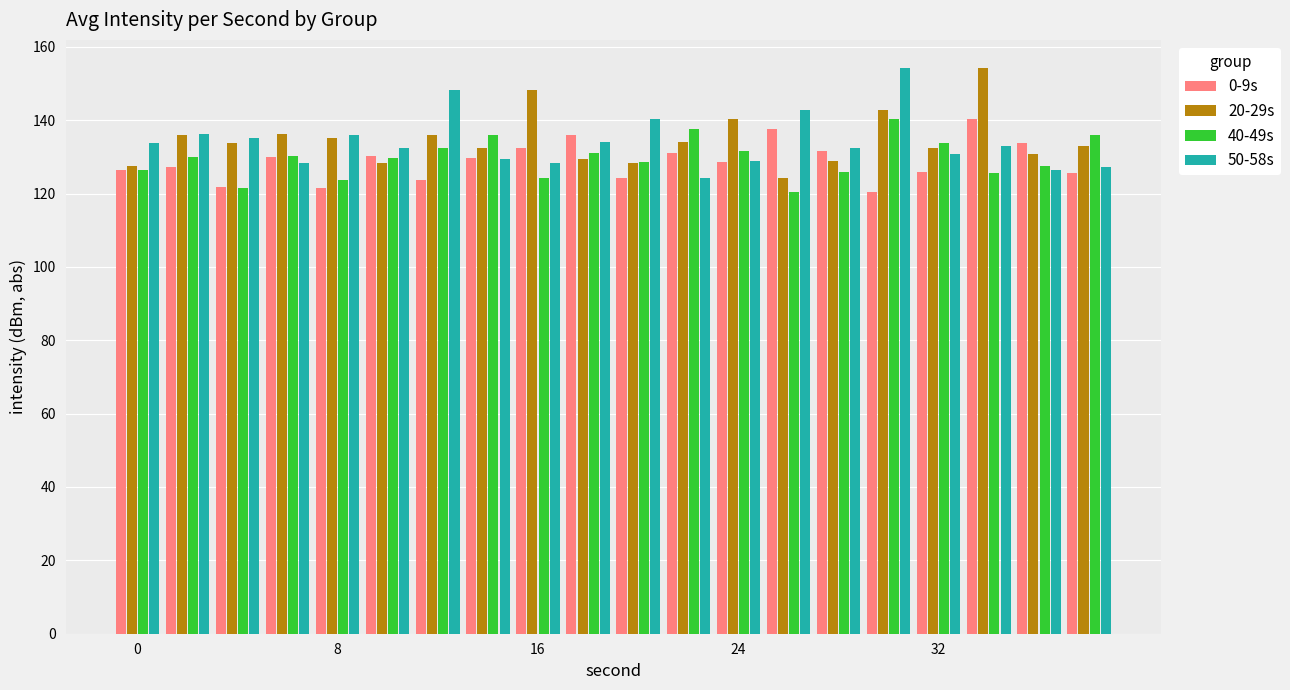

What is the sum of all 40-49s values?

2593.0